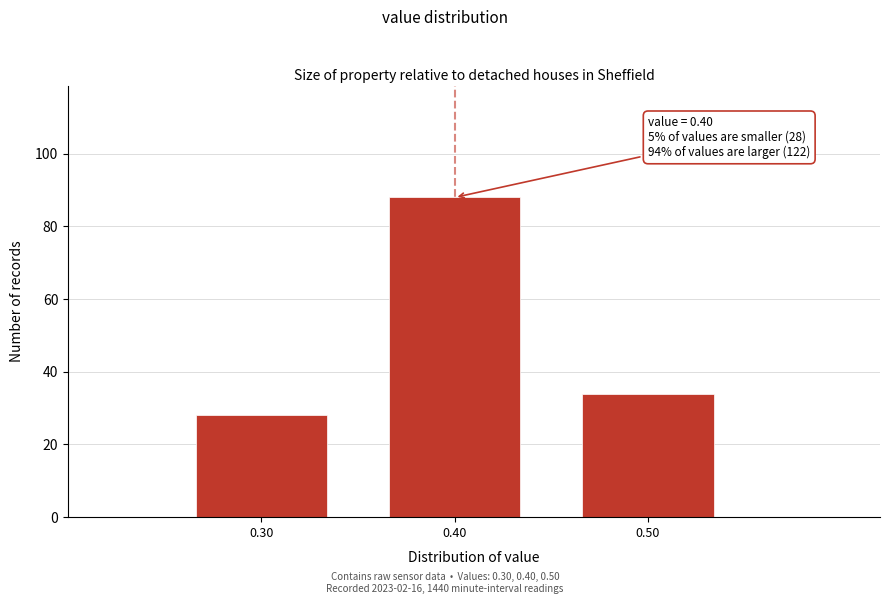

Reading left to right, list all the values displayed in this chart.

0.30=28	0.40=88	0.50=34